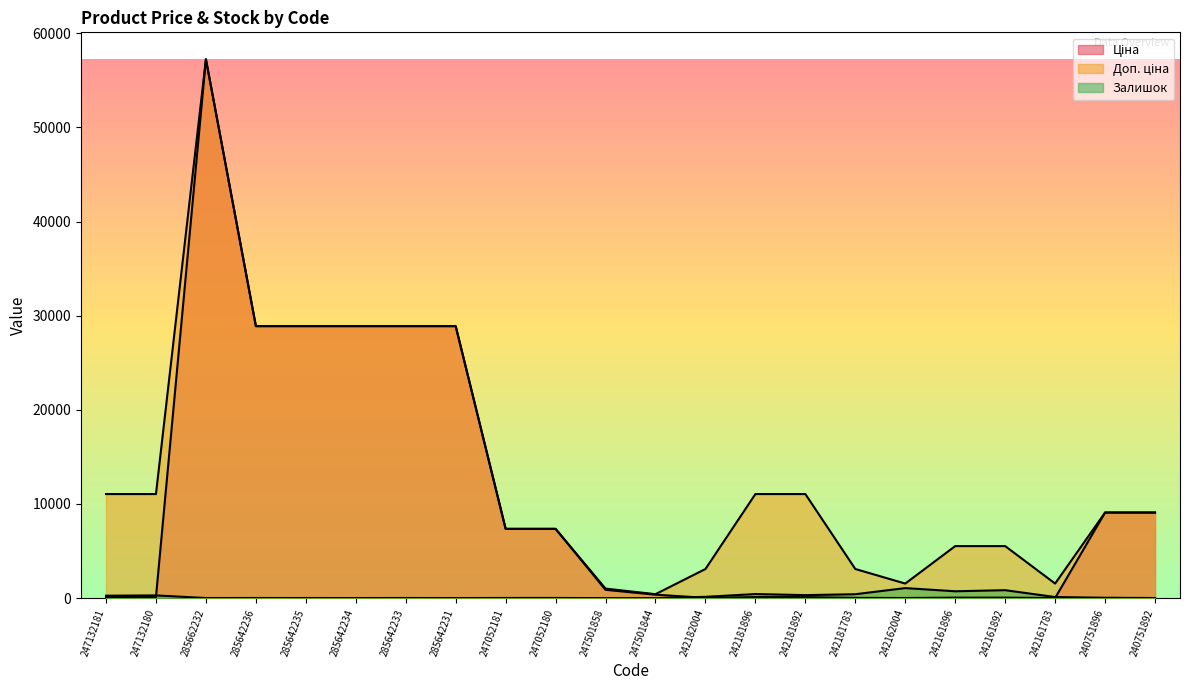

At how many categories does at least one series exceed 3232?

16